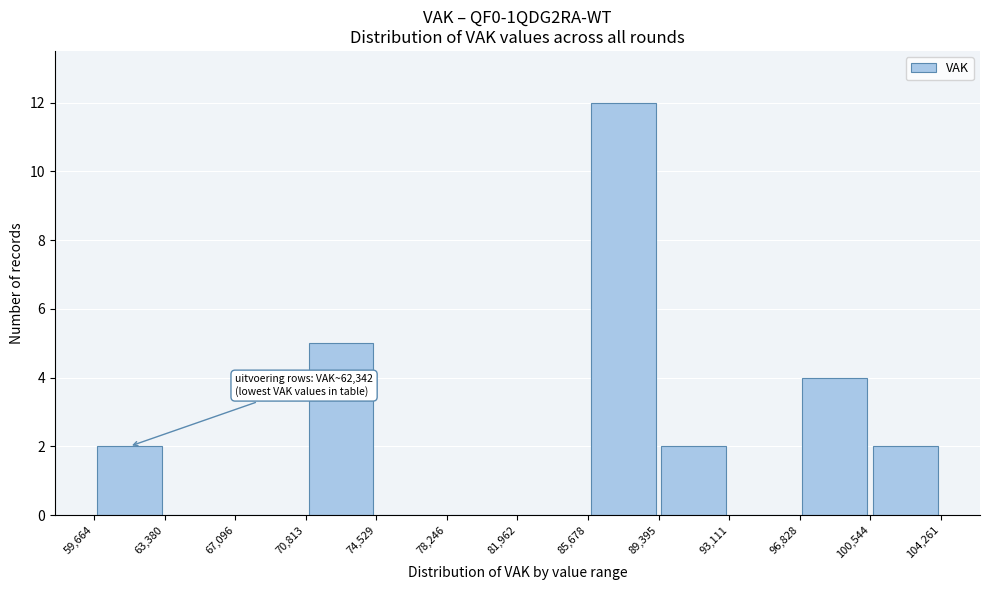

Which range on the x-axis has the tallest bar?

85,678 to 89,395